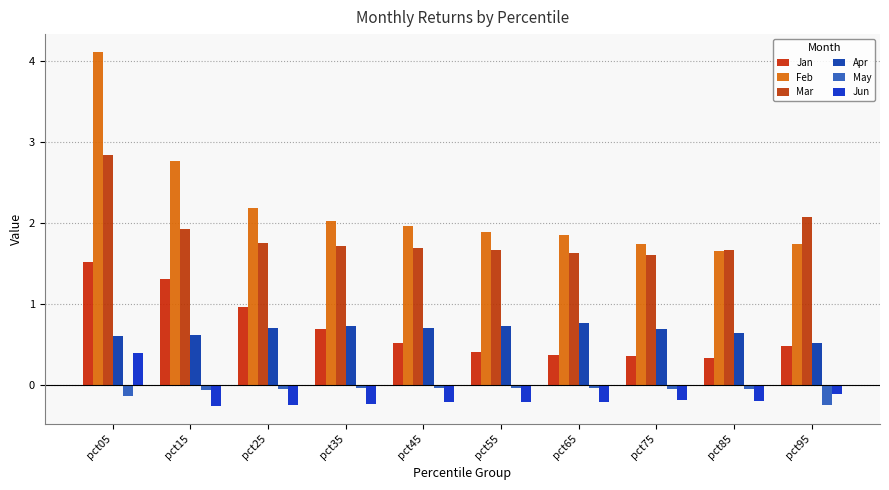

Does the chart contain any negative values?

Yes